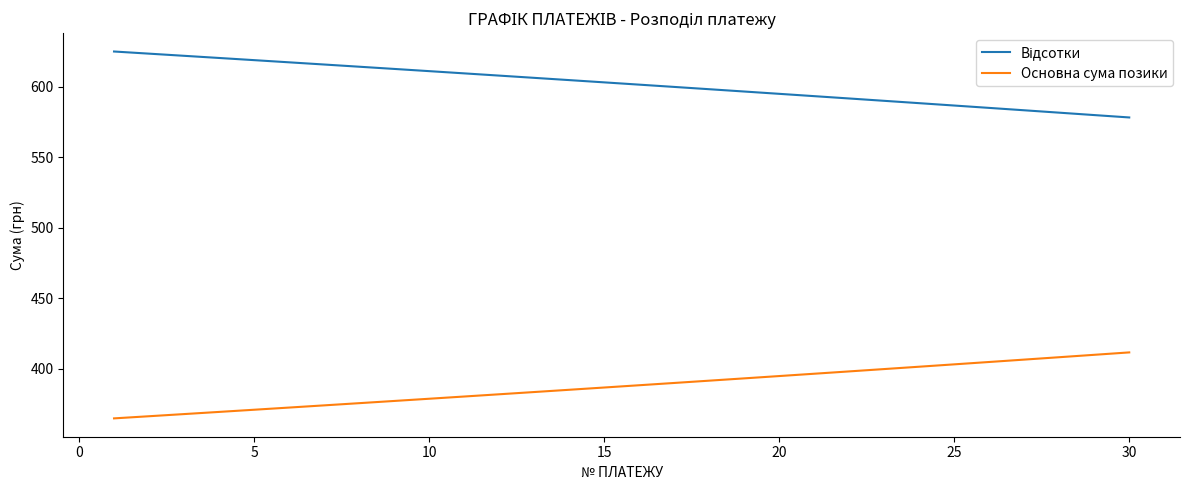

What is the smallest value displayed?

364.9